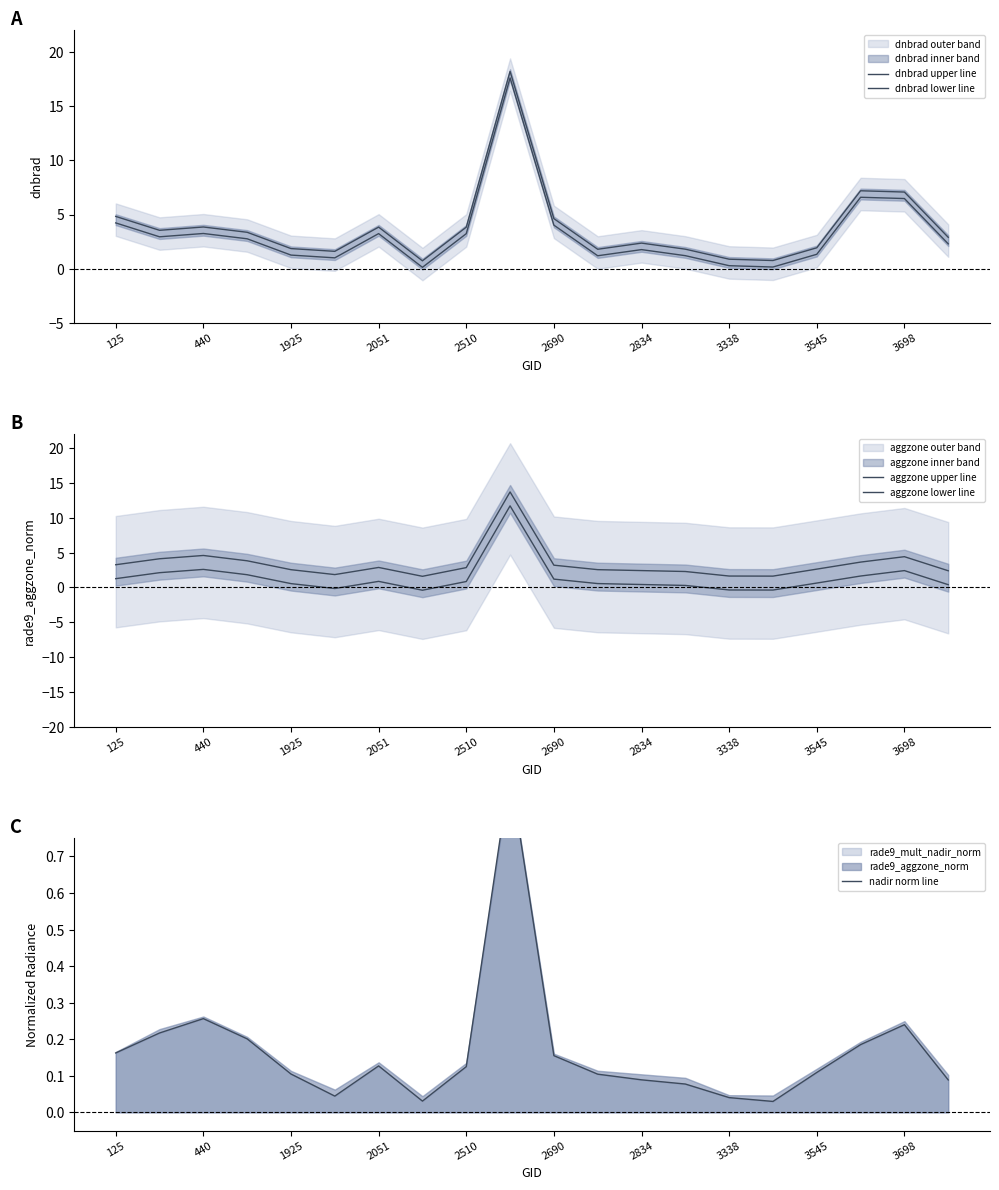

What is the difference between the highest and lowest values at 3338?

2.0